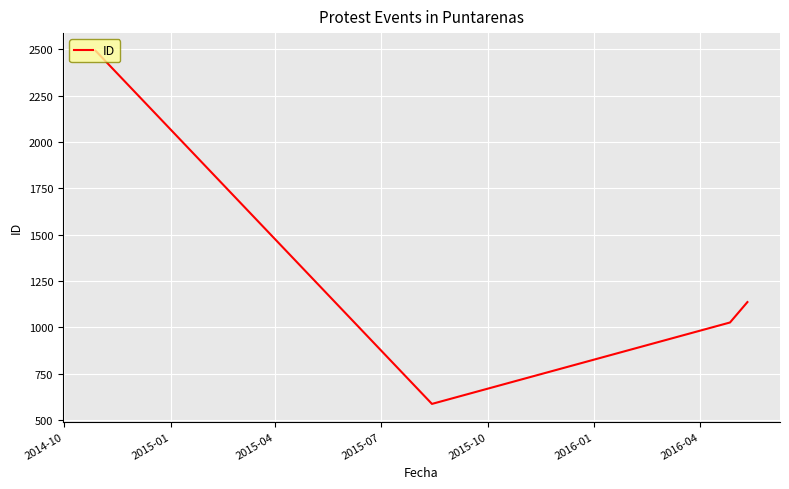

What is the difference between the maximum and second lowest values?

1465